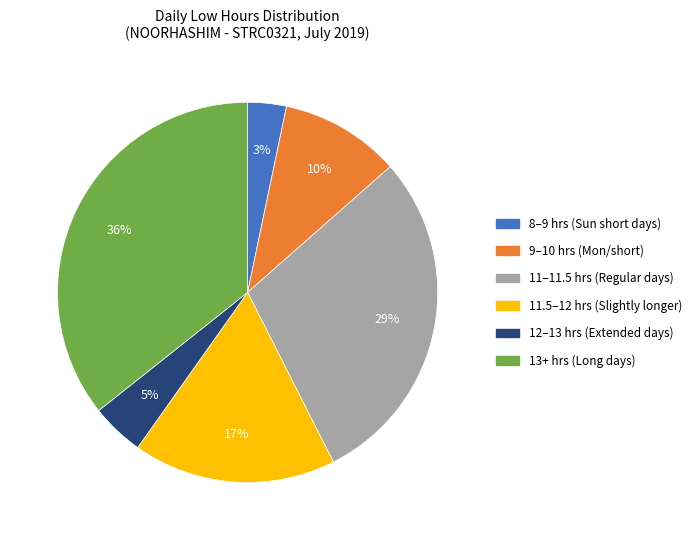

Is there a majority slice in this chart?

No